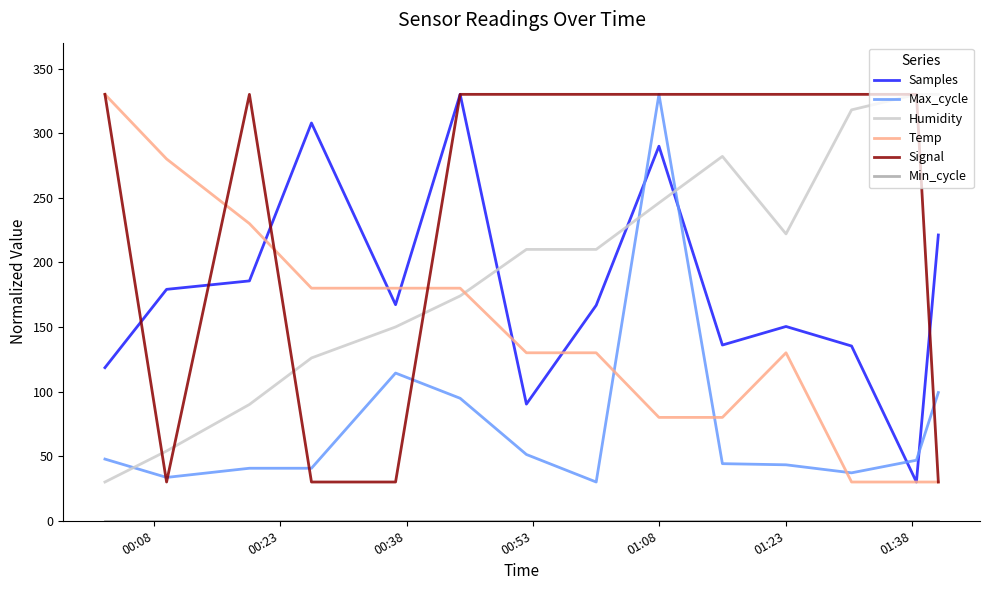

What is the highest value of the Humidity series?

330.0